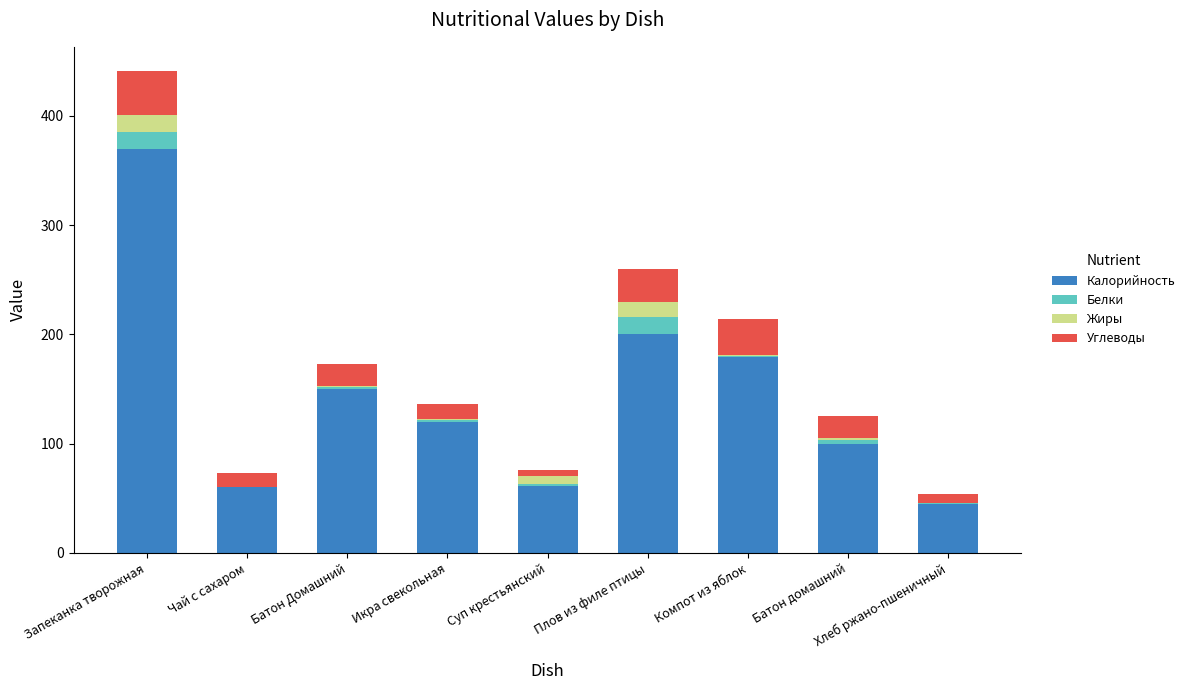

What is the average value of the Калорийность series?

142.8